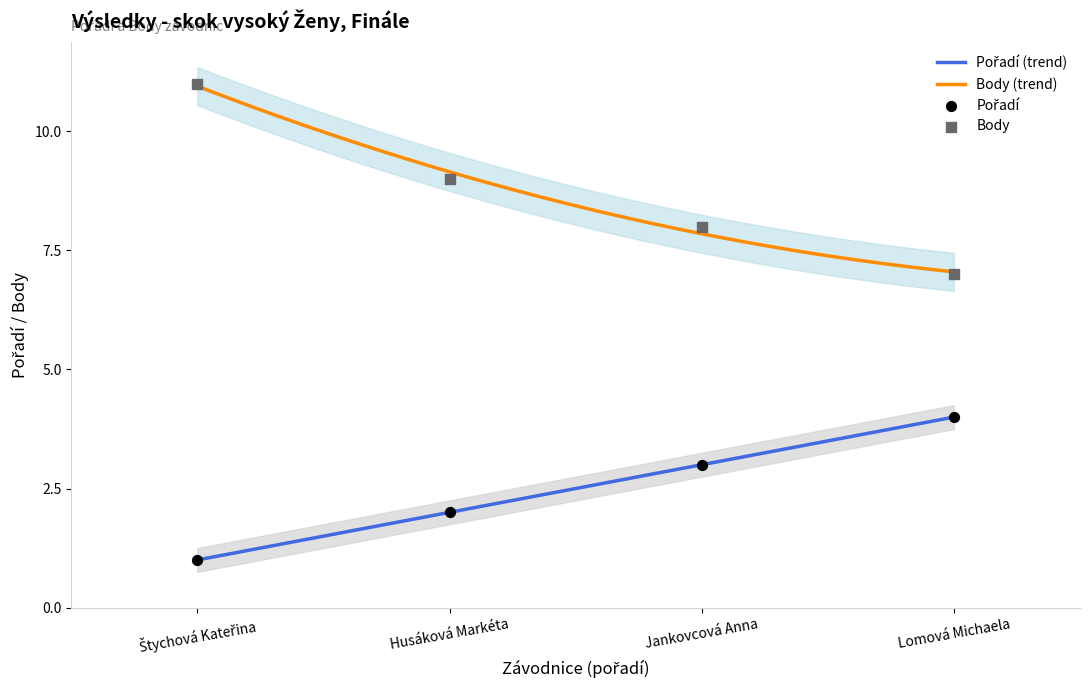

At which category is the sum across all series the highest?

Štychová Kateřina